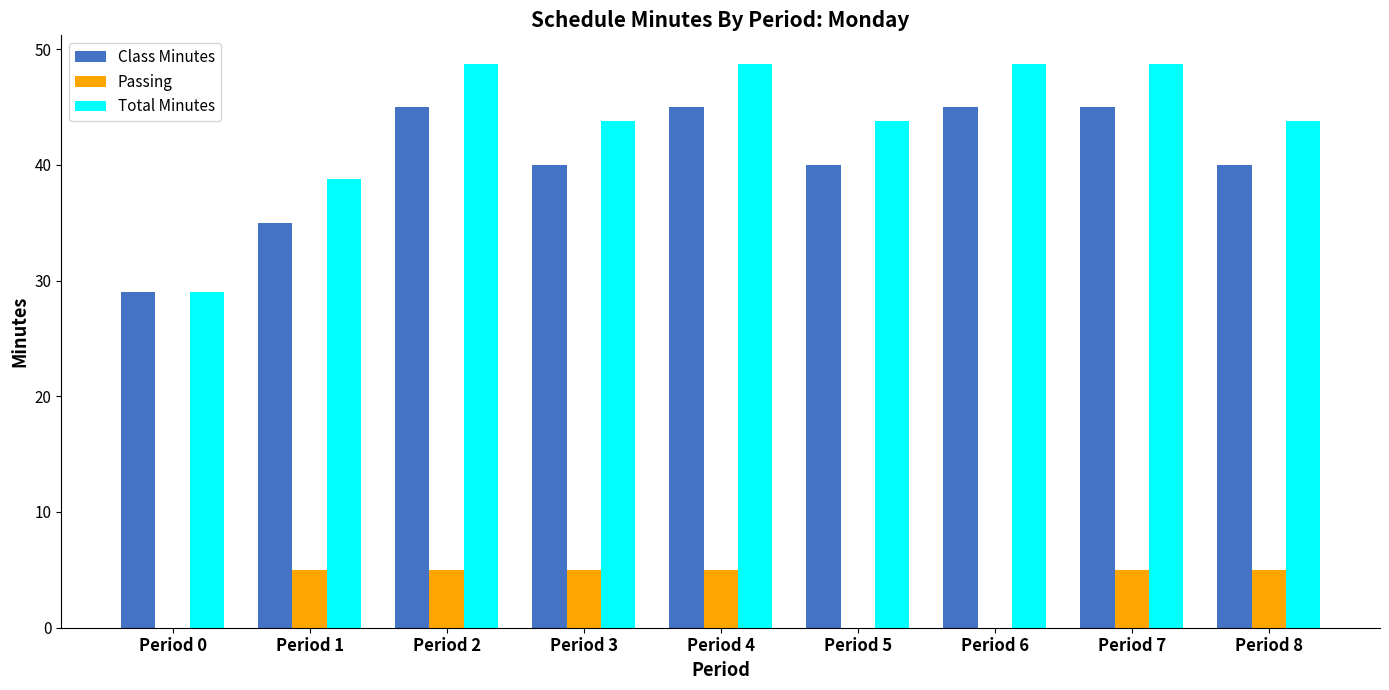

How many data points does each series have?

9